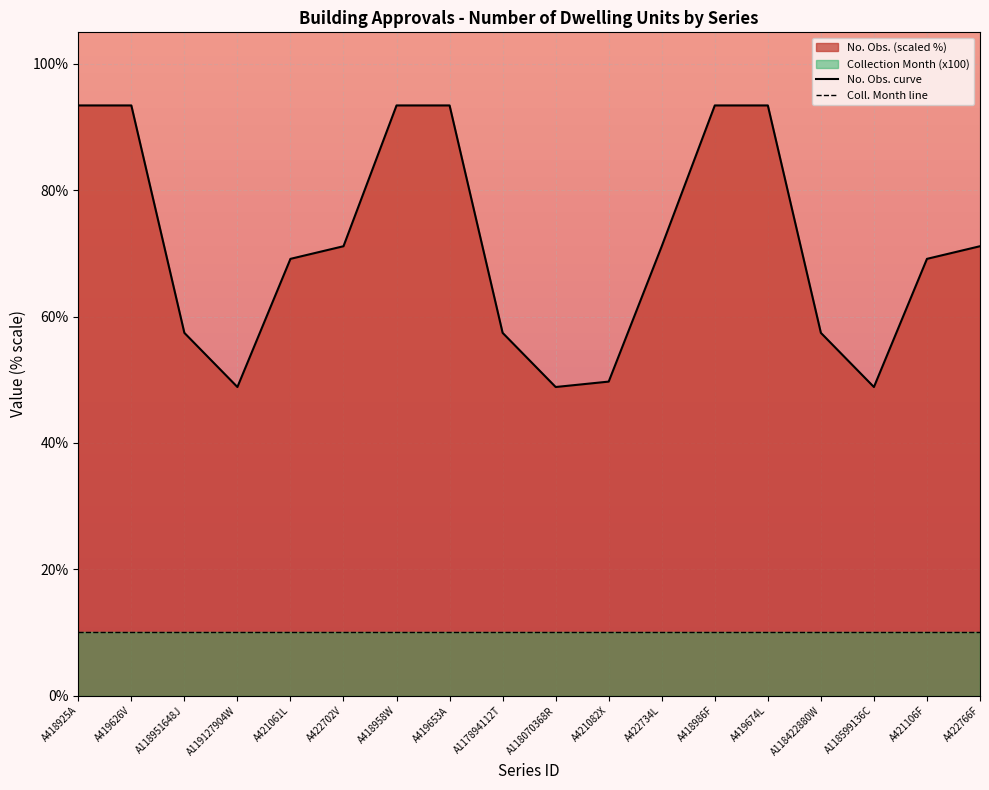

How many points are lower than both their immediate neighbors (excluding endpoints)?

3